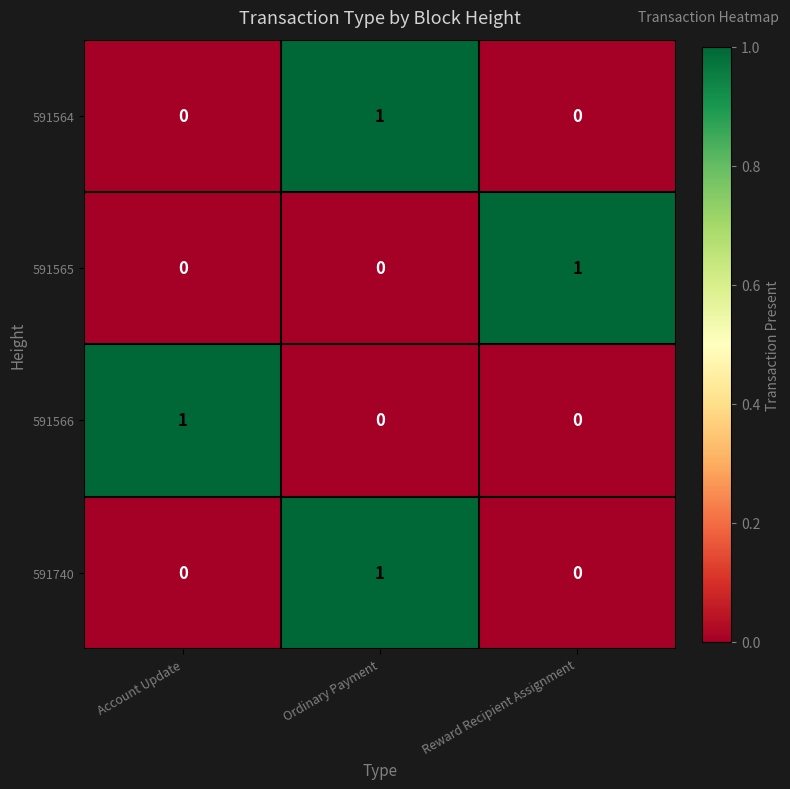

Count the number of data series in this chart.

4